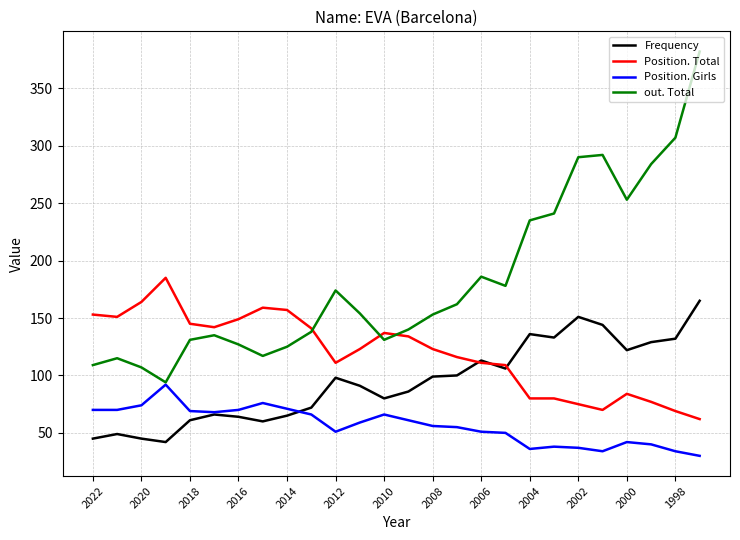

Does the chart have visible grid lines?

Yes